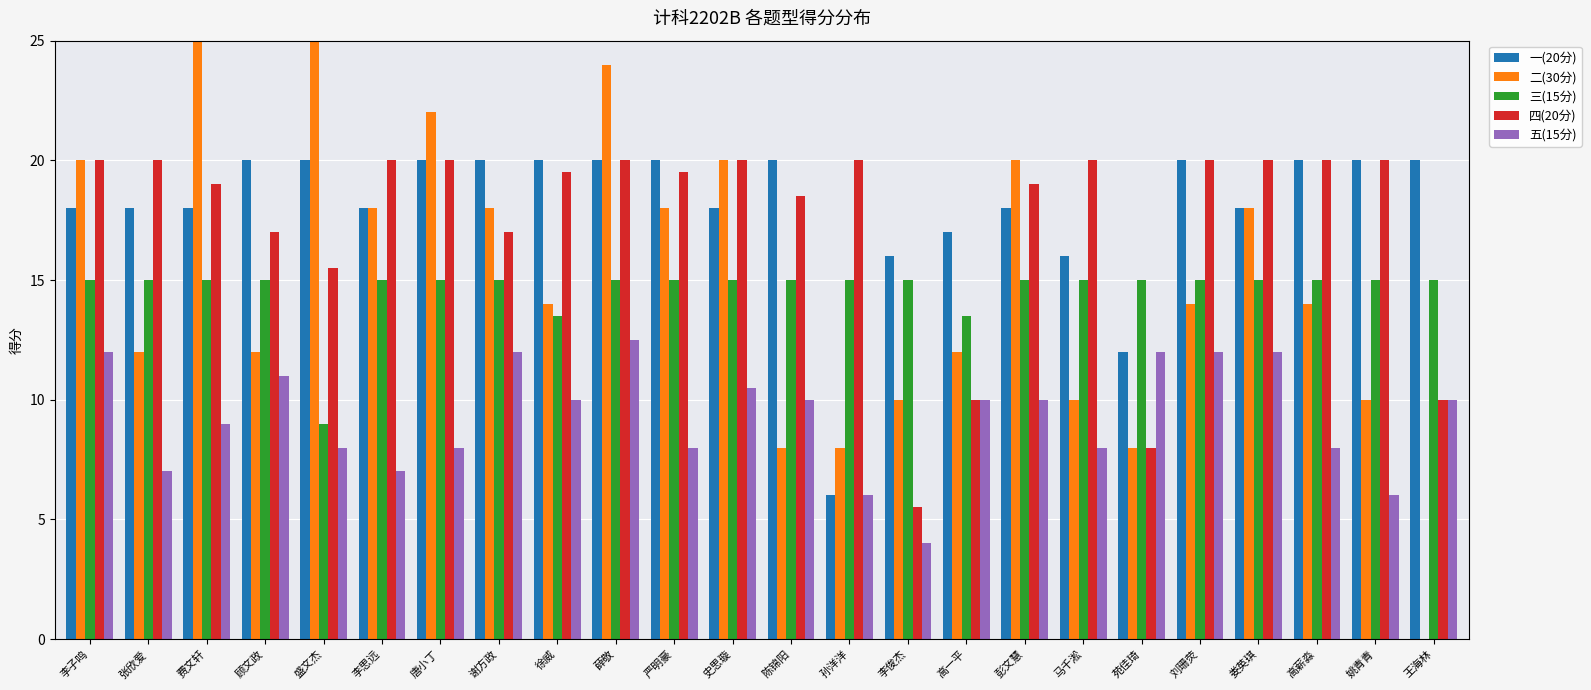

What is the maximum value shown in the chart?

26.0